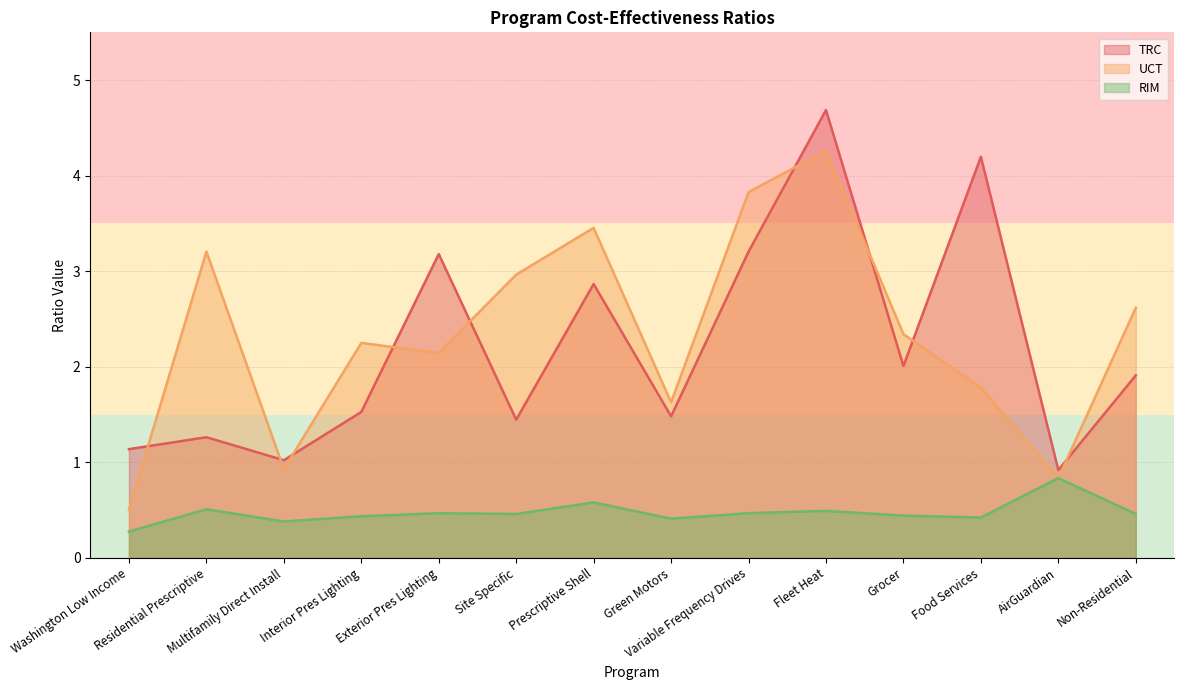

What is the minimum value shown in the chart?

0.3